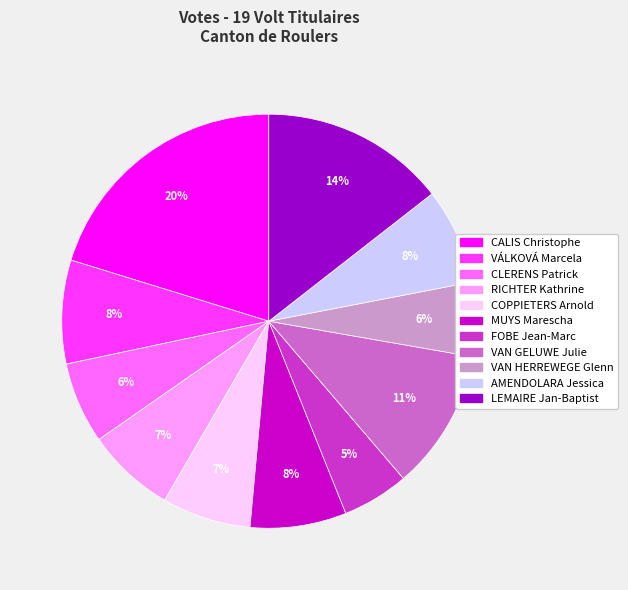

To the nearest percent, what is the average slice percentage?

9%